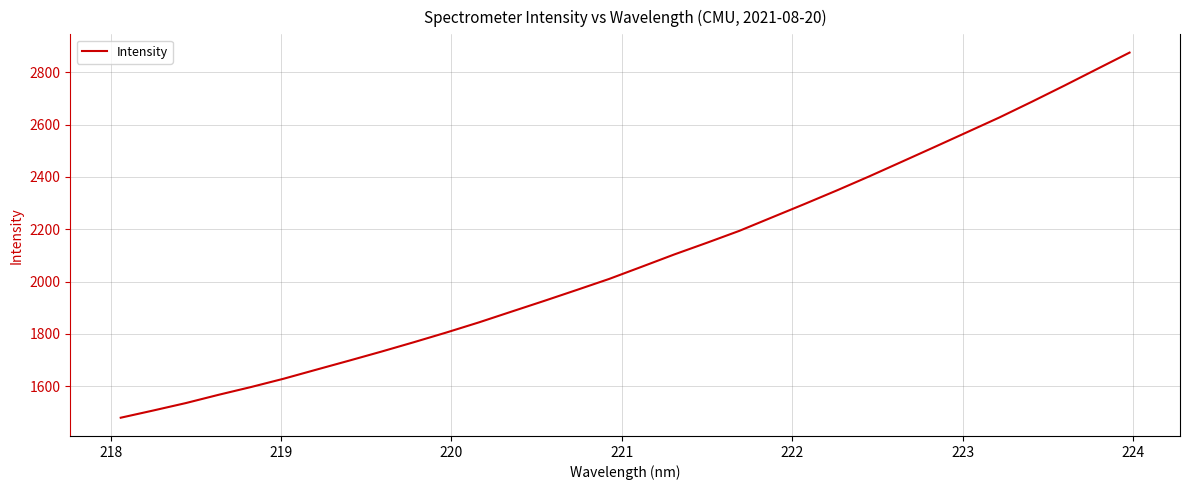

What is the smallest value displayed?

1479.1